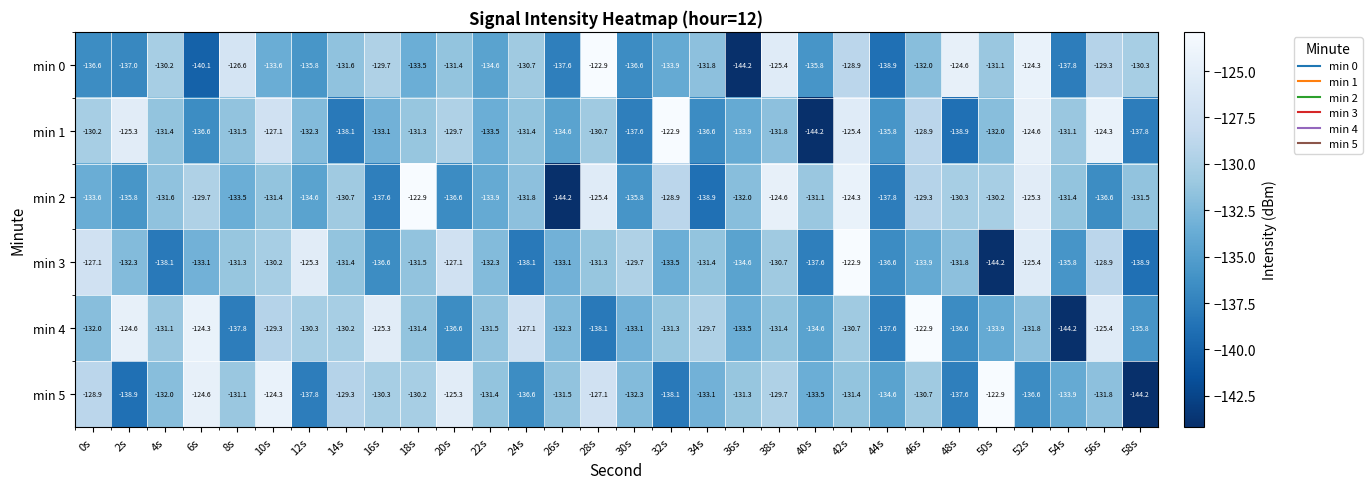

How many series are shown in this chart?

6